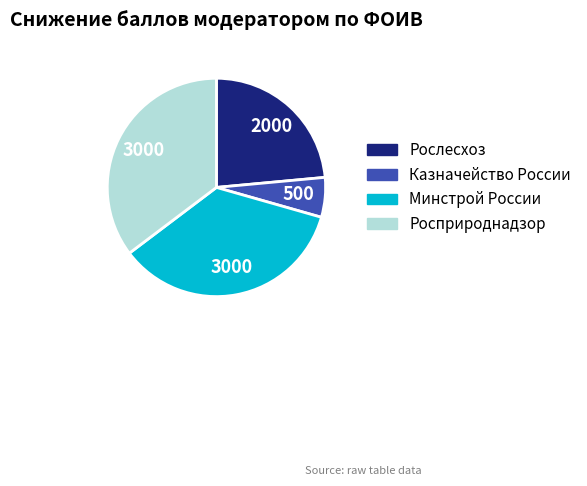

Which slice is the smallest?

Казначейство России